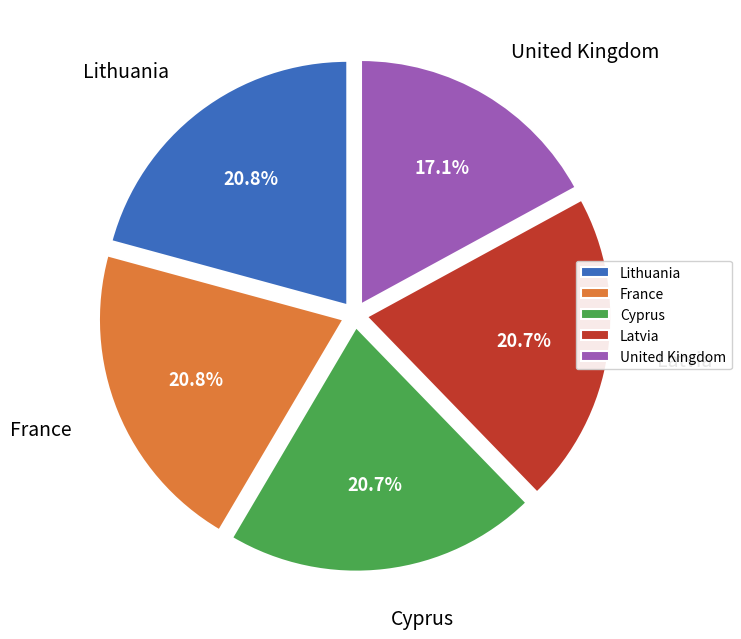

Which category has the smallest portion of the pie?

United Kingdom